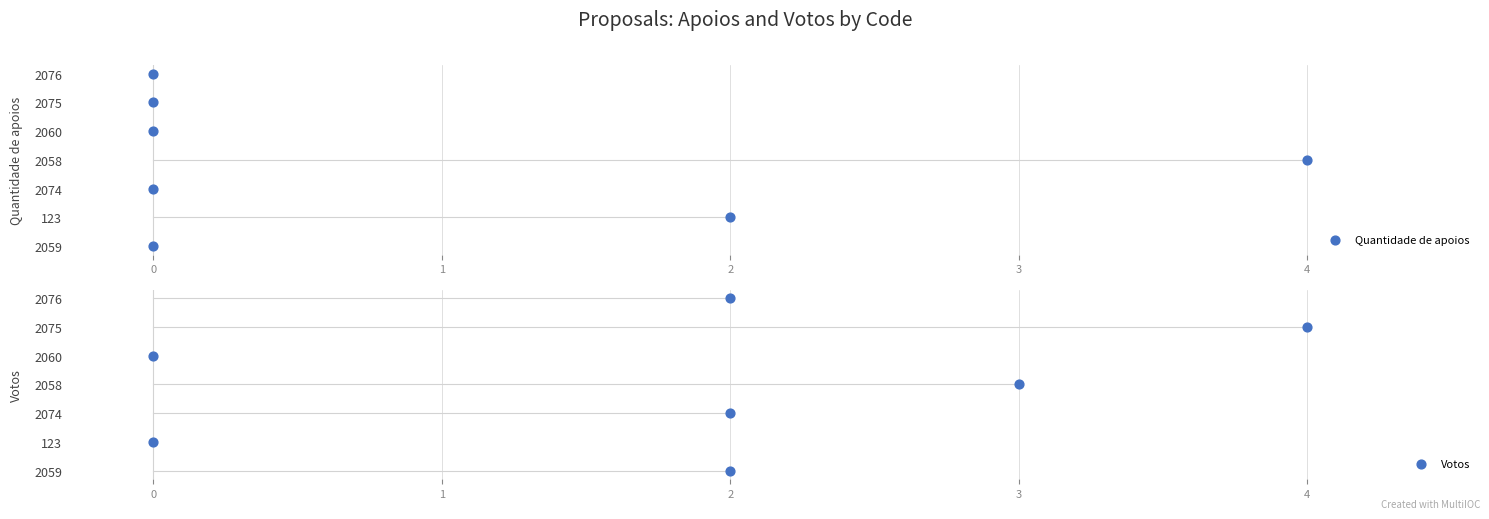

Which series contains the lowest Y value?

Quantidade de apoios